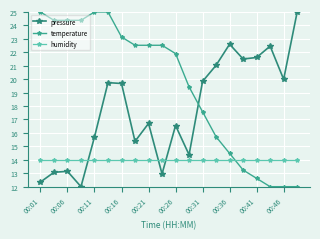

What are all the series names shown in the legend?

pressure, temperature, humidity